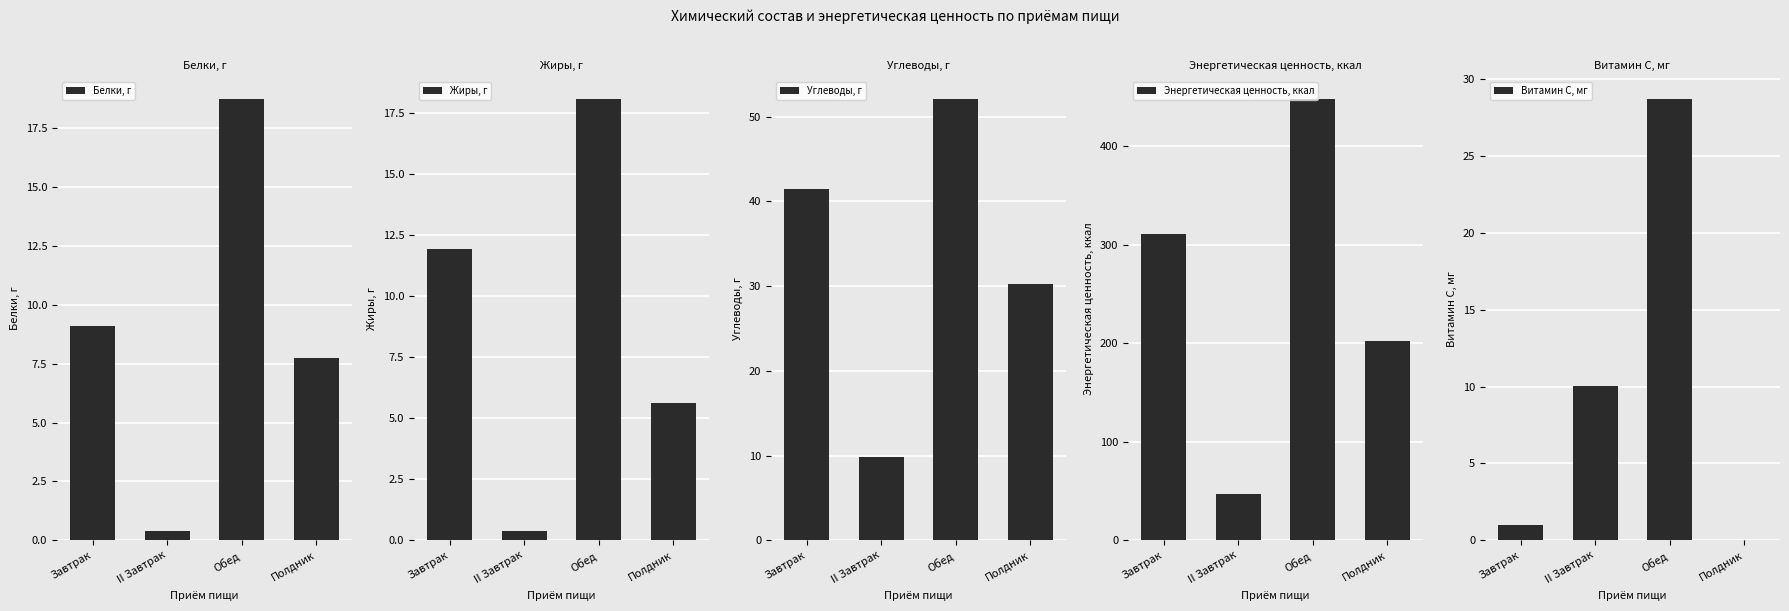

What position from the left is Обед?

3